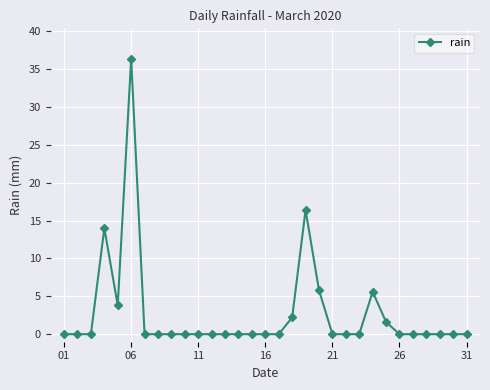

True or false: there are more than 1 points higher than both neighbors.

True